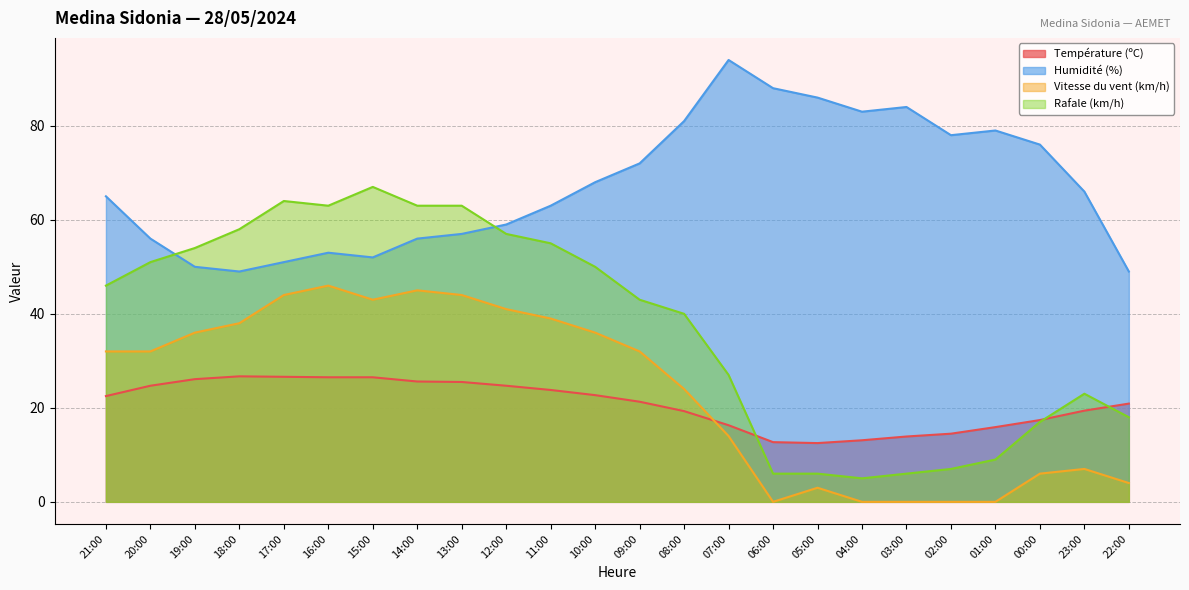

What are all the series names shown in the legend?

Température (ºC), Humidité (%), Vitesse du vent (km/h), Rafale (km/h)